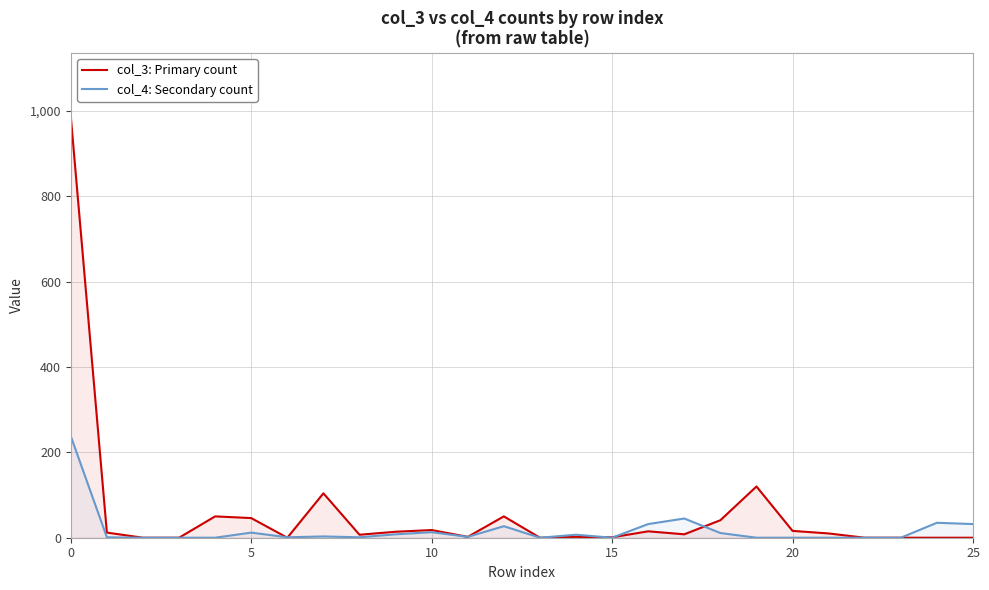

In col_3: Primary count, how many points are higher than both neighbors (excluding endpoints)?

7